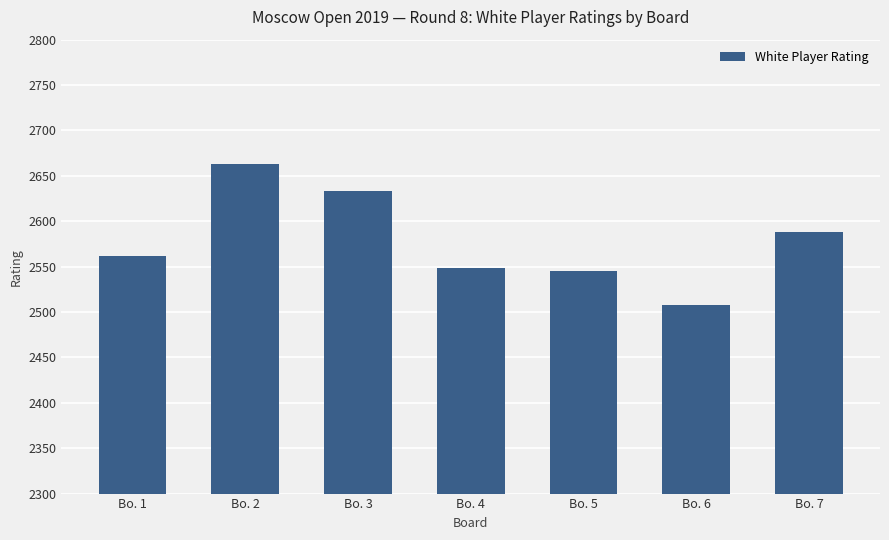

Which label corresponds to the smallest value in the chart?

Bo. 6